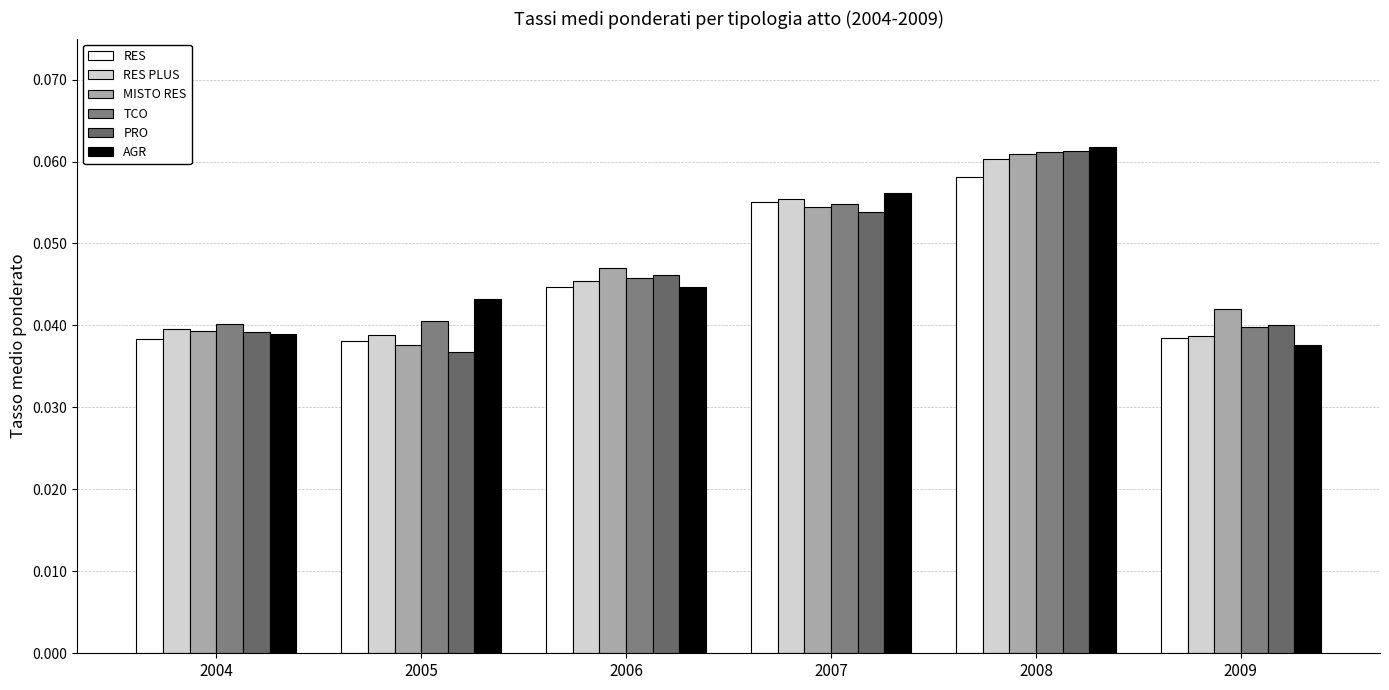

List the labels in order of RES PLUS value, smallest first.

2009, 2005, 2004, 2006, 2007, 2008